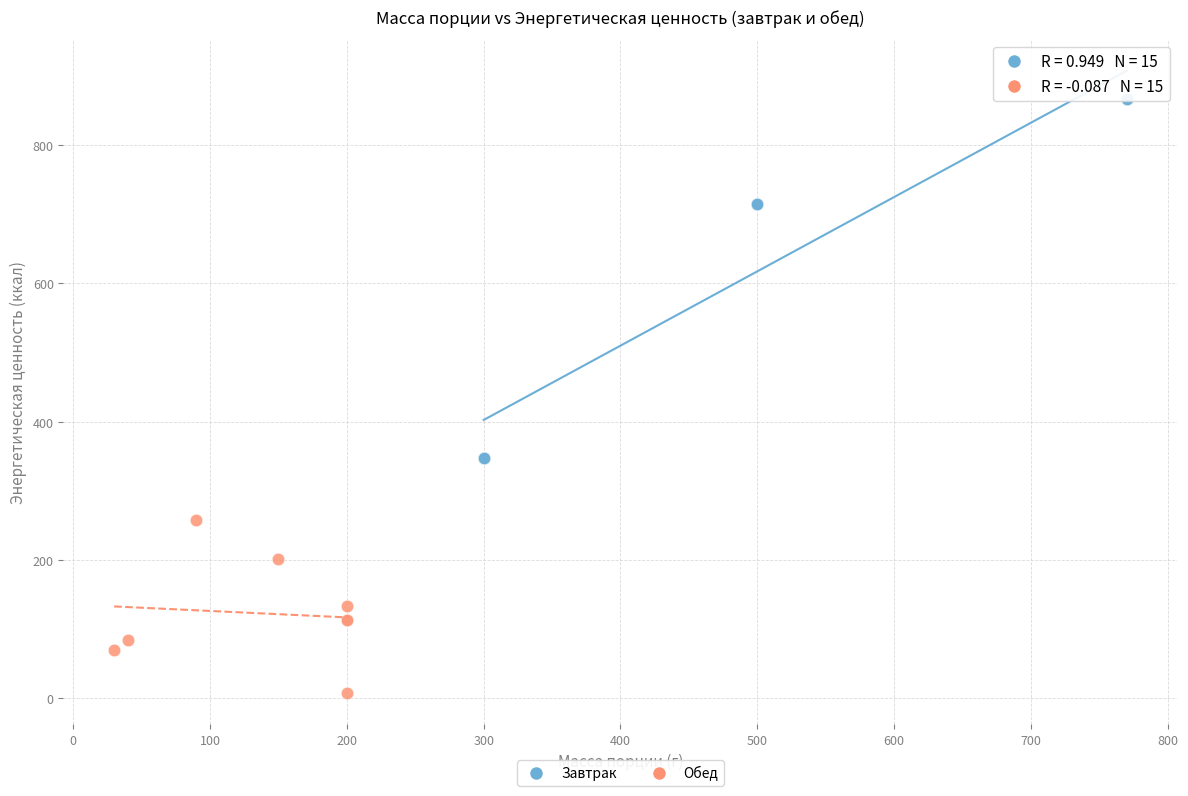

Which series reaches the minimum Y coordinate?

Обед